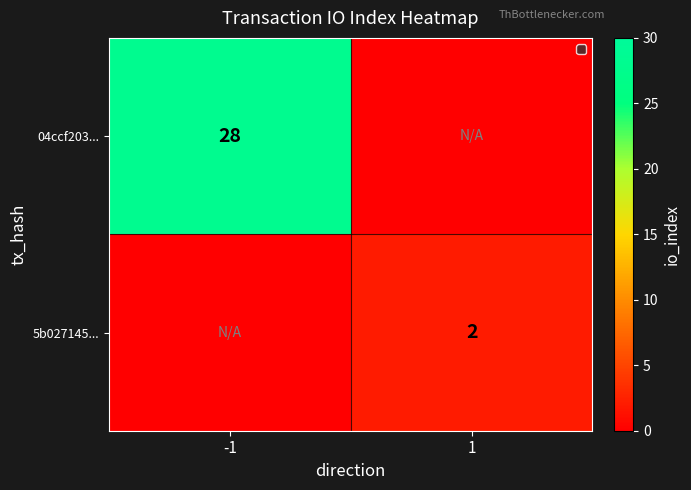

At which category is the sum across all series the highest?

-1